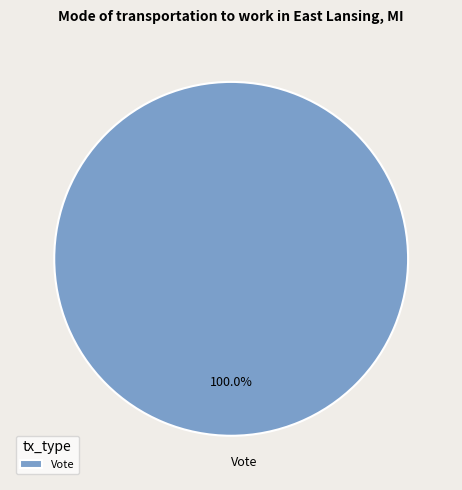

Rank the categories by value from highest to lowest.

Vote